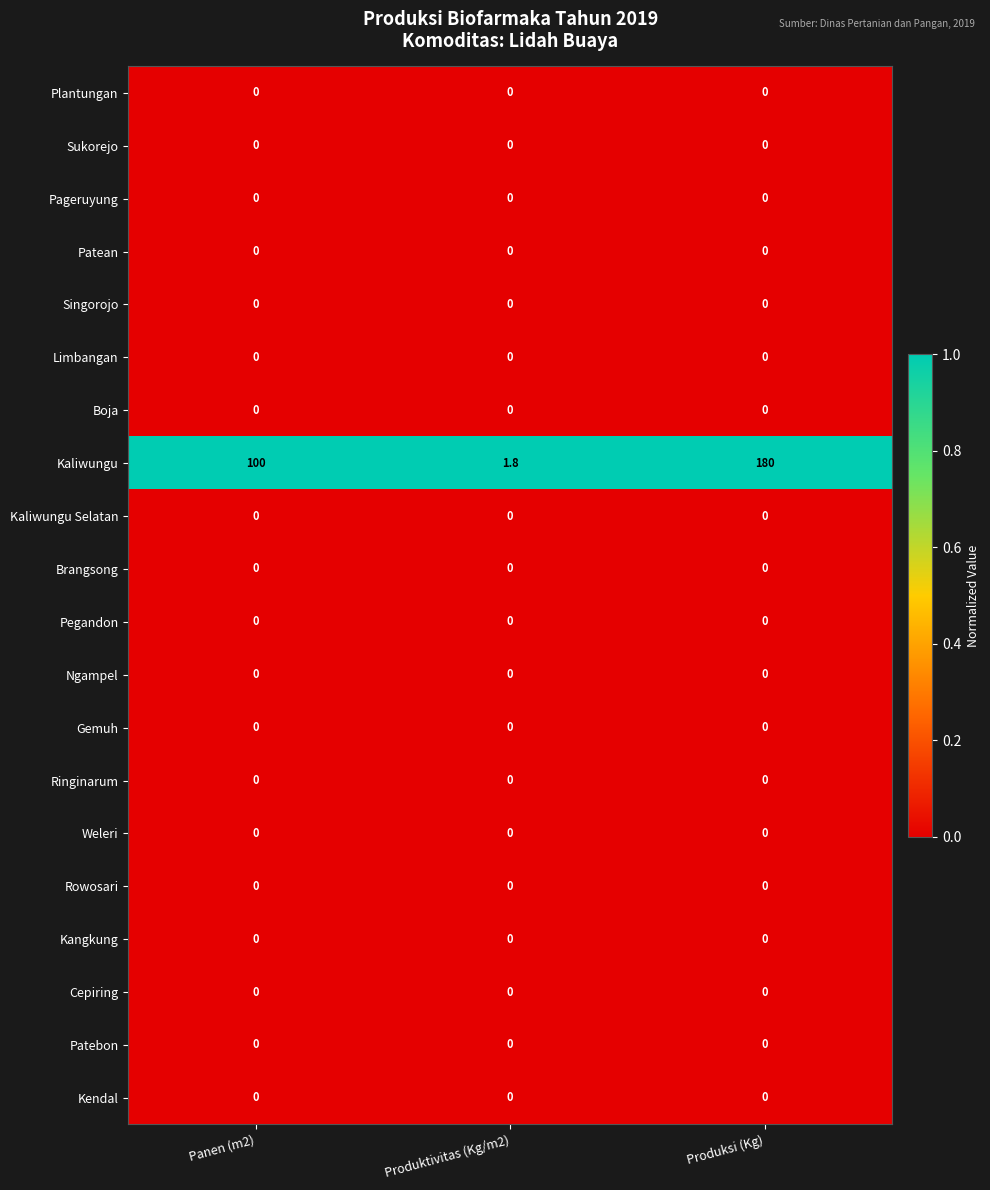

Count the number of data series in this chart.

20